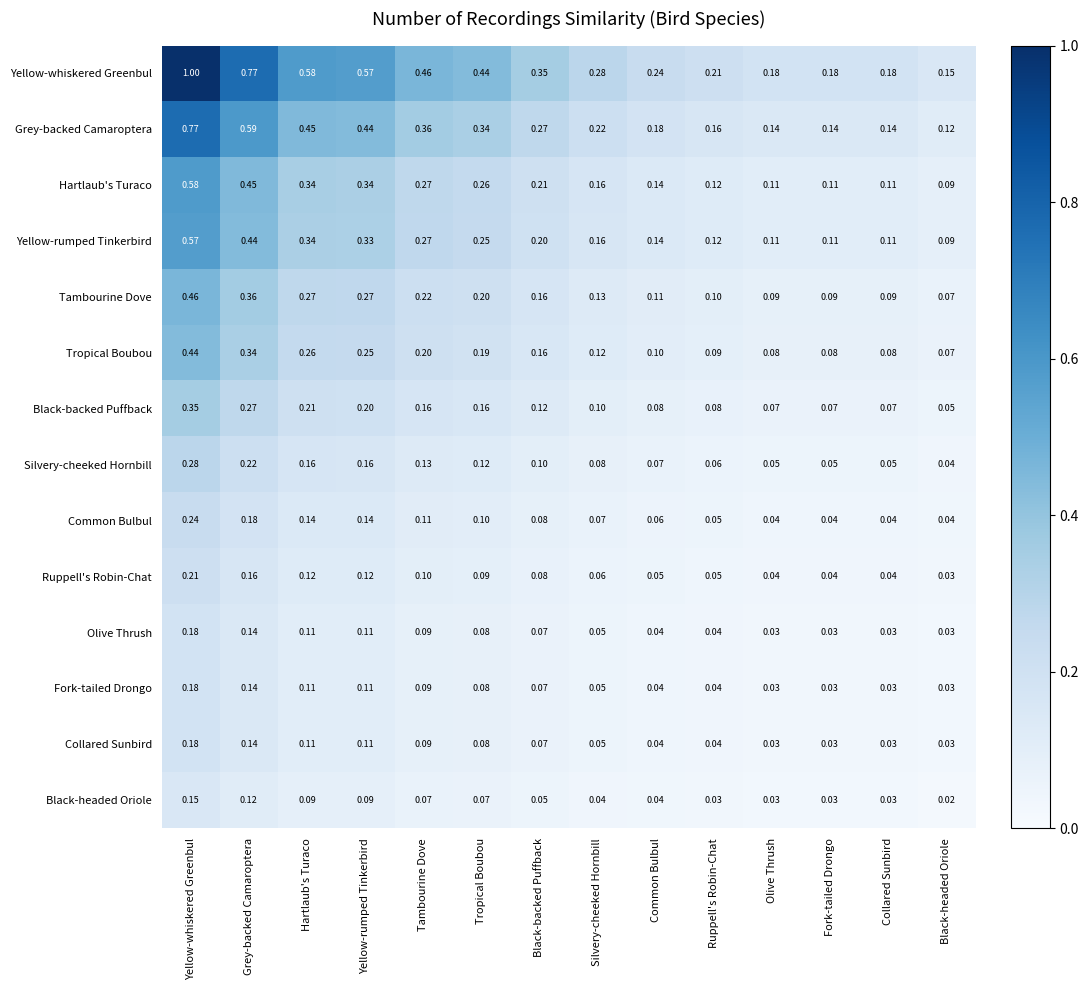

Is the value of Olive Thrush at Yellow-rumped Tinkerbird greater than the value of Tambourine Dove at Black-backed Puffback?

No